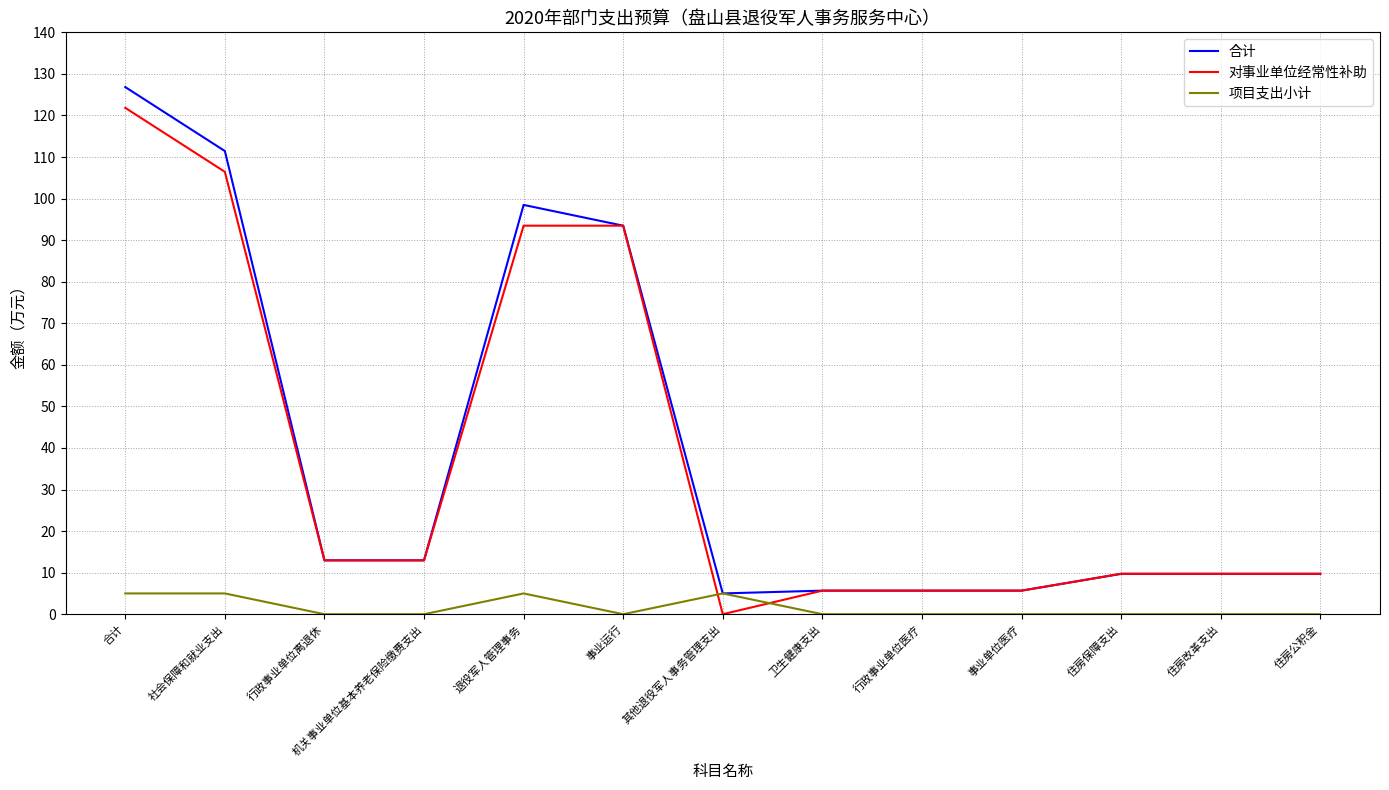

Is the value of 合计 at 合计 greater than the value of 项目支出小计 at 行政事业单位离退休?

Yes